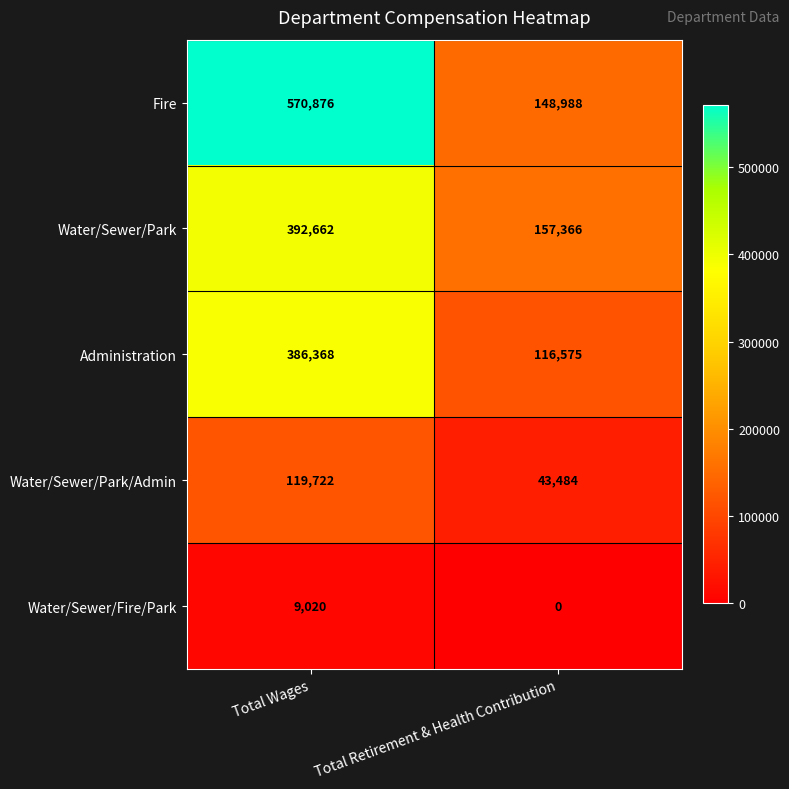

The value of Fire at Total Retirement & Health Contribution is 60857. True or false?

False